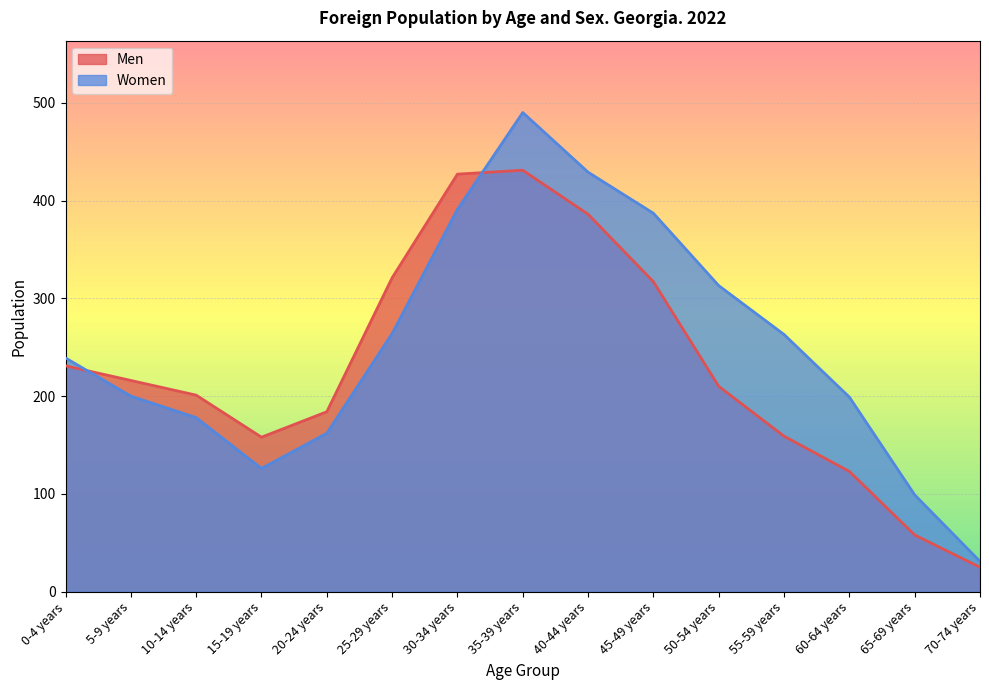

Reading left to right, list all the values displayed in this chart.

Men: 231	216	201	158	184	321	427	431	386	317	210	159	123	58	25
Women: 239	200	178	126	162	264	391	490	429	387	313	263	199	99	31